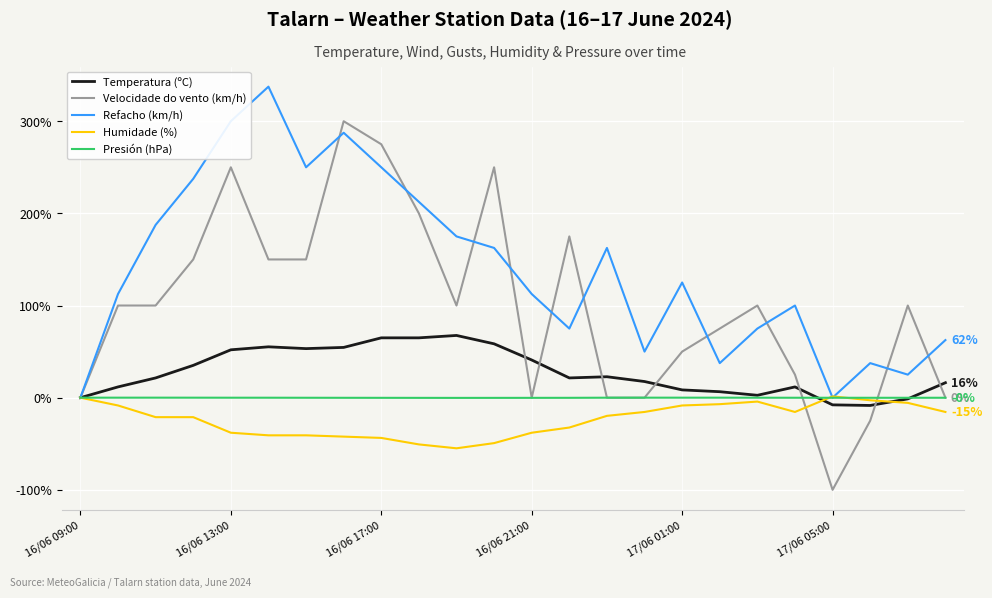

Which series has the widest spread of values?

Velocidade do vento (km/h)